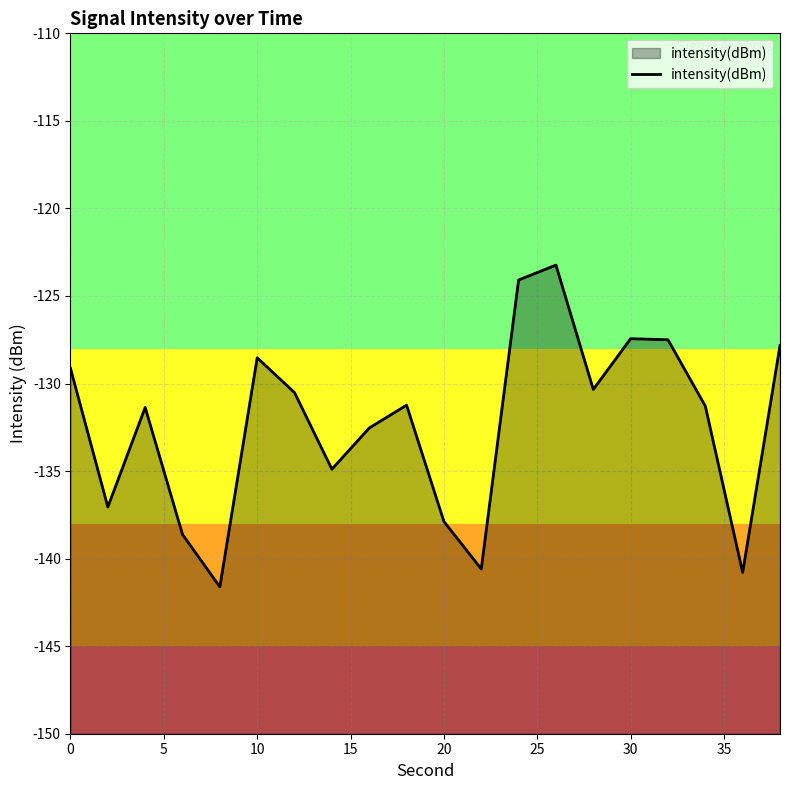

Is it true that the value at 10 is -31.5?

False